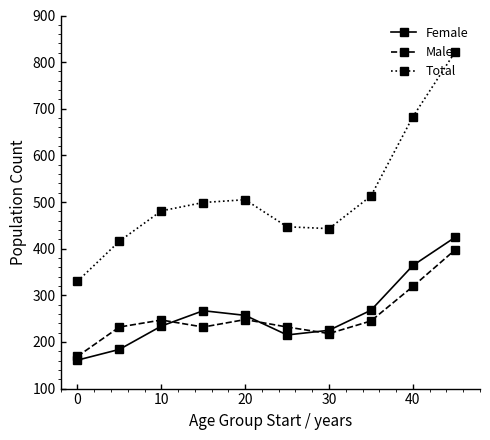

Does the chart have visible grid lines?

No